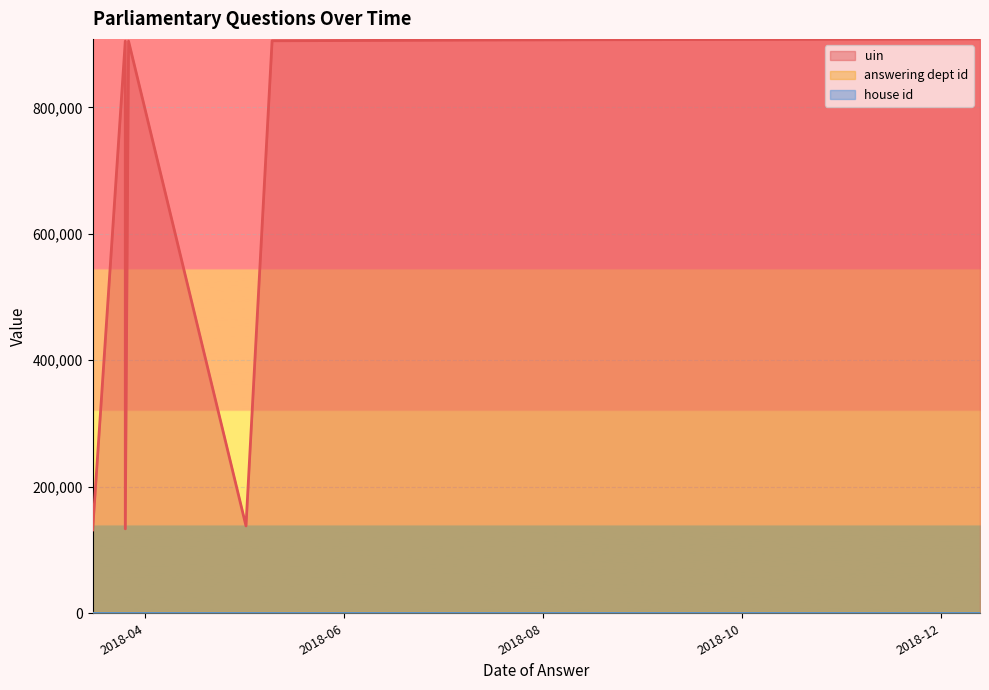

Which series has the largest total across all categories?

uin